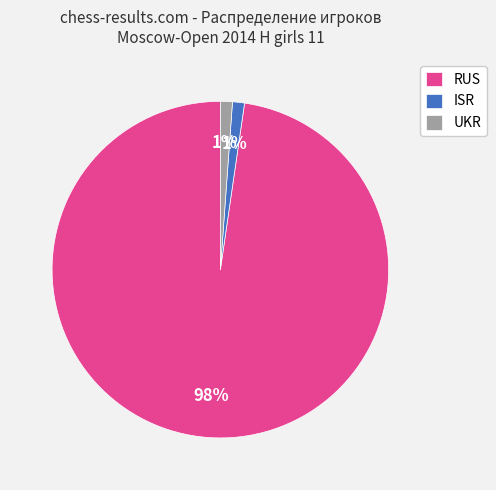

What is the largest slice in the pie chart?

RUS